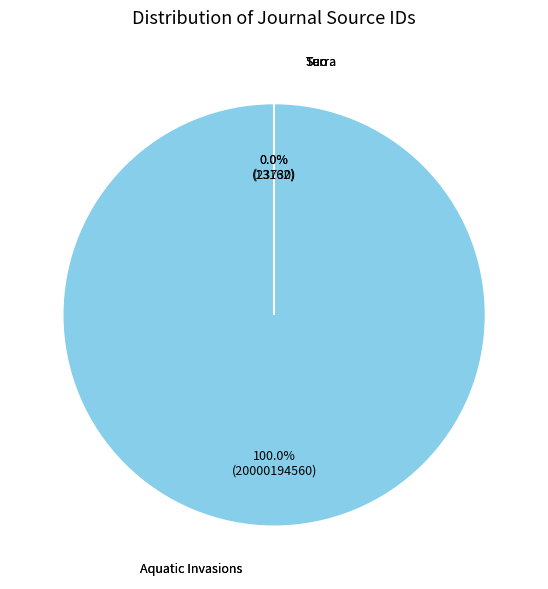

Is it true that Aquatic Invasions is 100% of the pie?

True